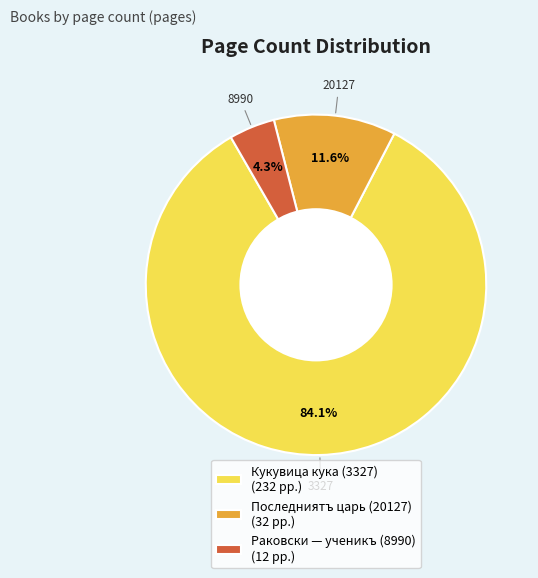

The Раковски — ученикъ (8990) slice represents 4% of the pie. True or false?

True